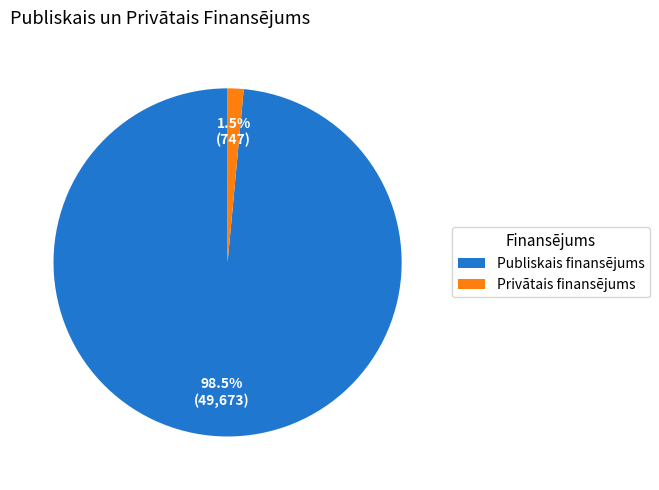

What percentage is NOT represented by Publiskais finansējums?

1.5%